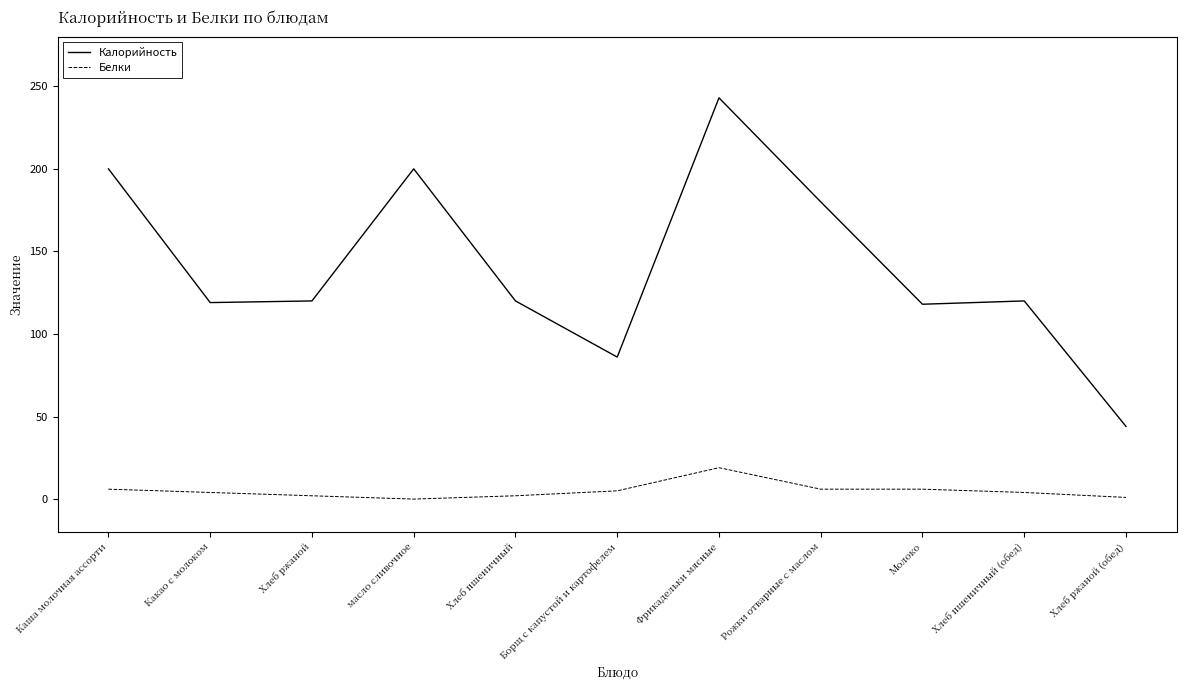

What position from the left is Фрикадельки мясные?

7